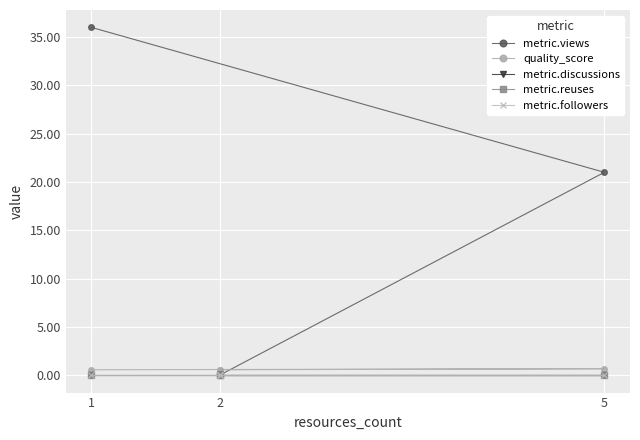

At which category does the chart reach its minimum across all series?

2